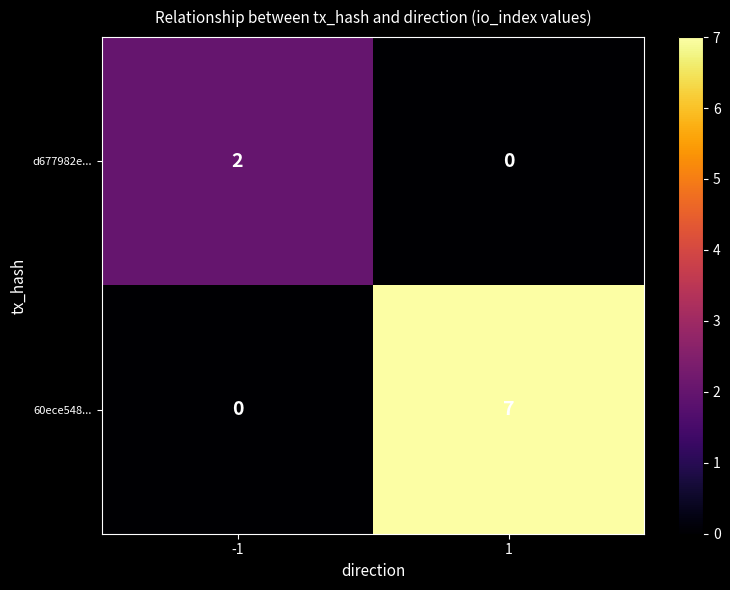

What is the sum of all 60ece548... values?

7